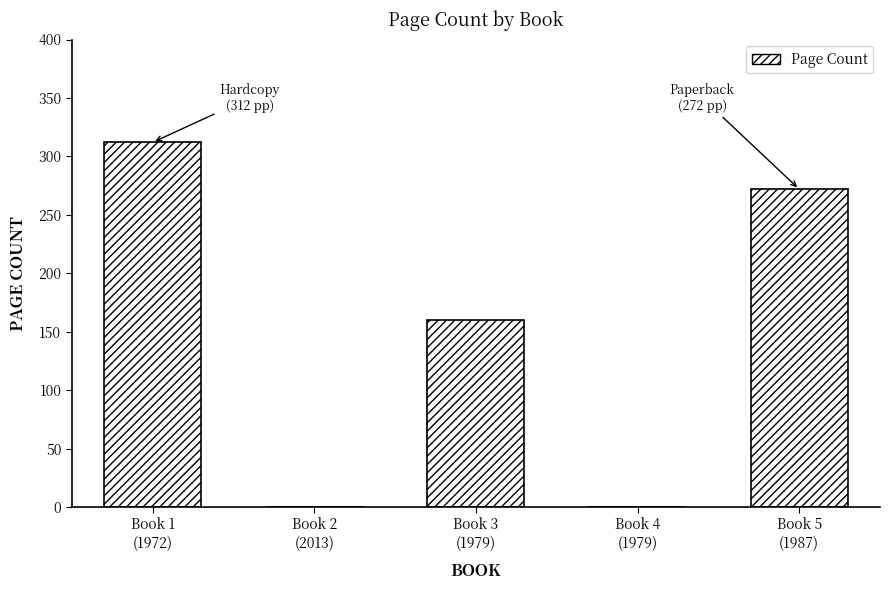

Where is the data nearest to the value 156?

Book 3
(1979)